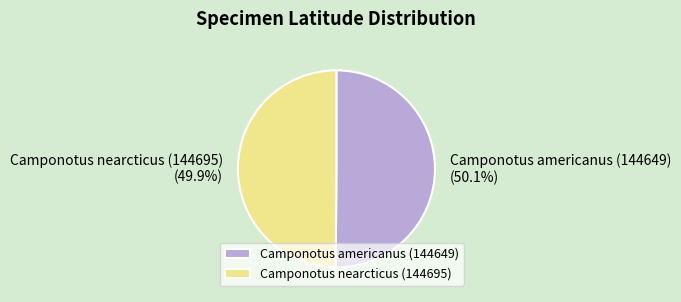

How many segments does this pie chart have?

2